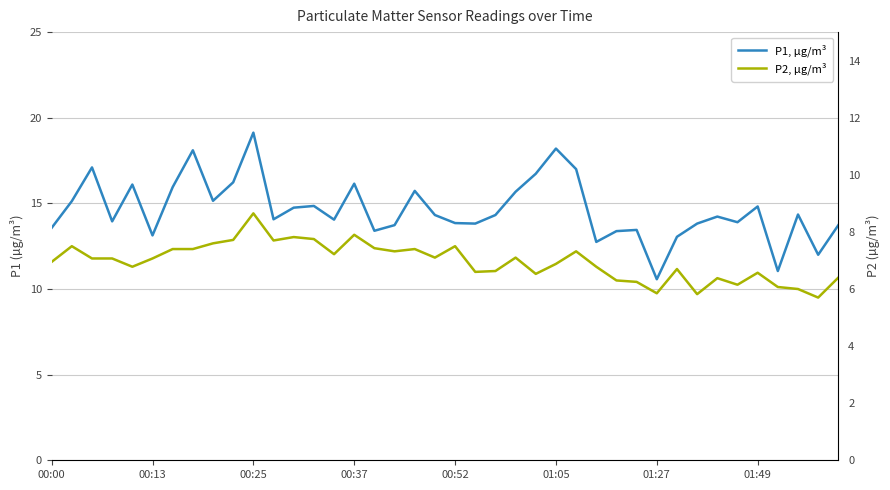

Which series changed the most between 12 and 25?

P1, µg/m³